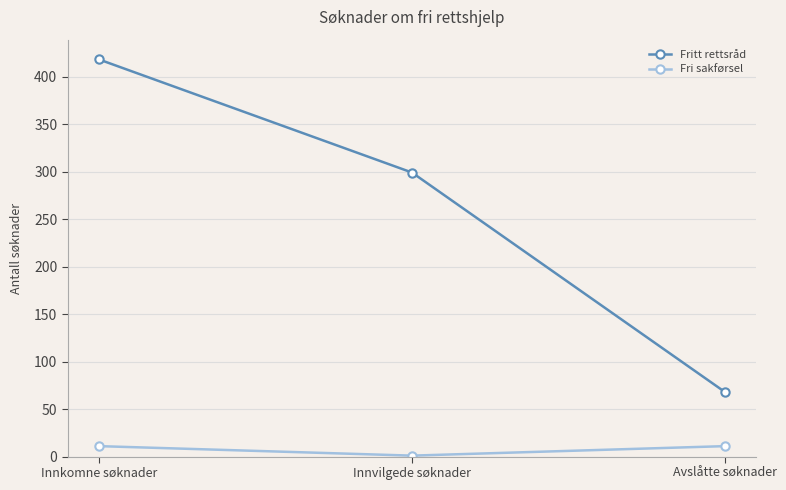

Is this an area chart (filled region under the line)?

No